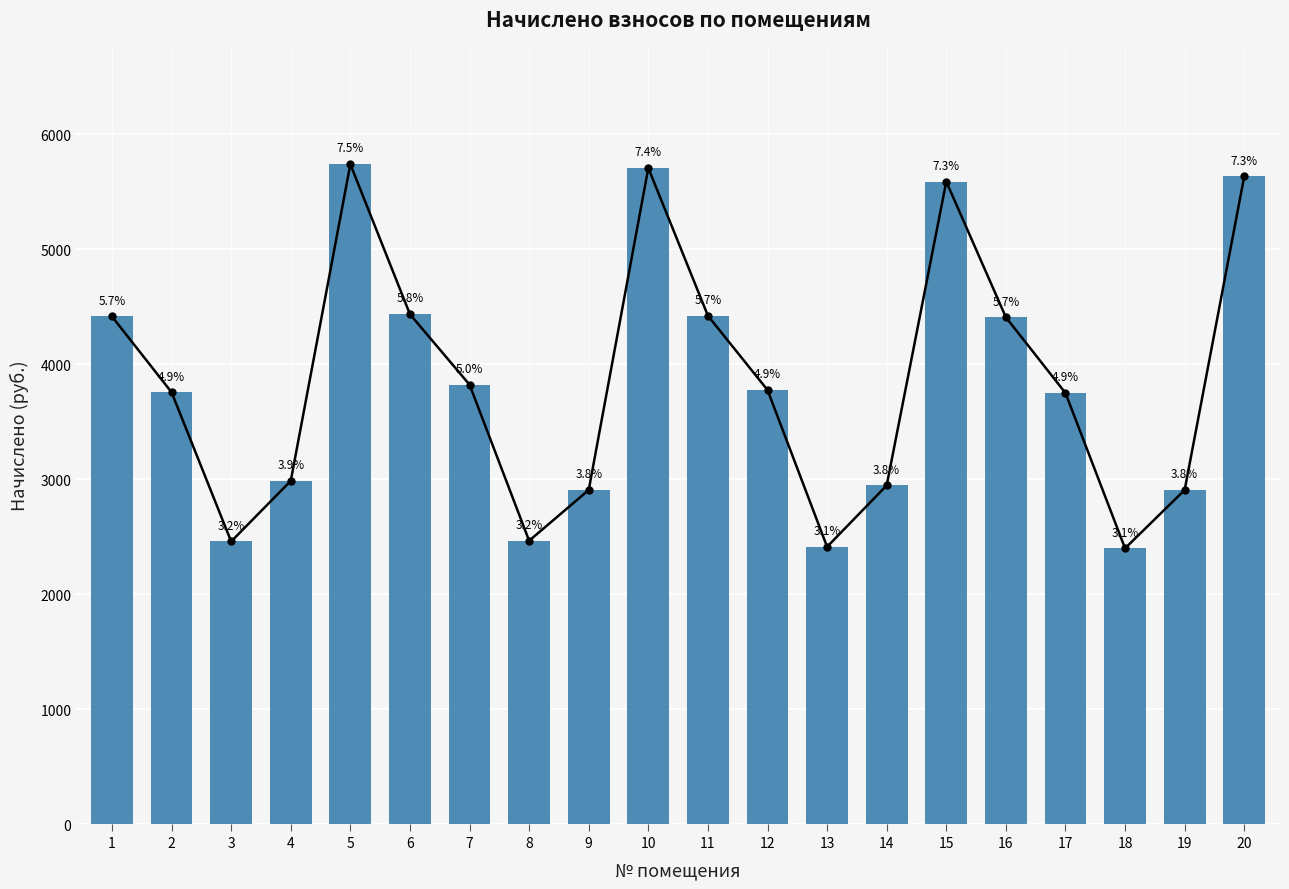

What is the smallest value displayed?

2398.1